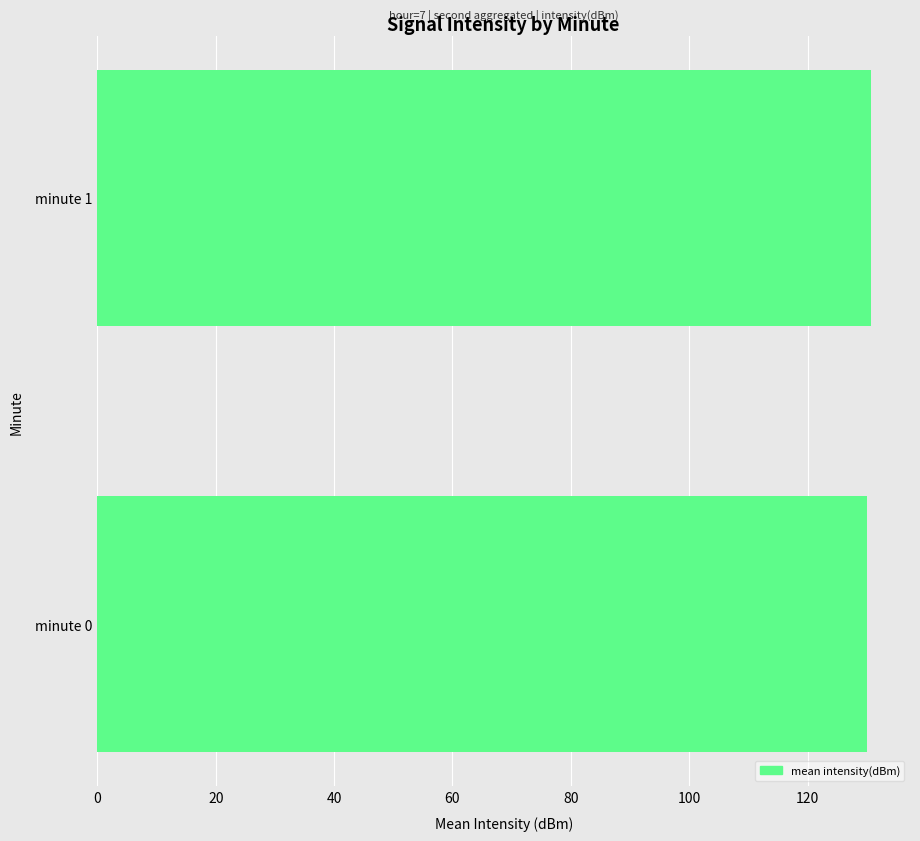

What is the ratio of the value at minute 1 to the value at minute 0?

1.0